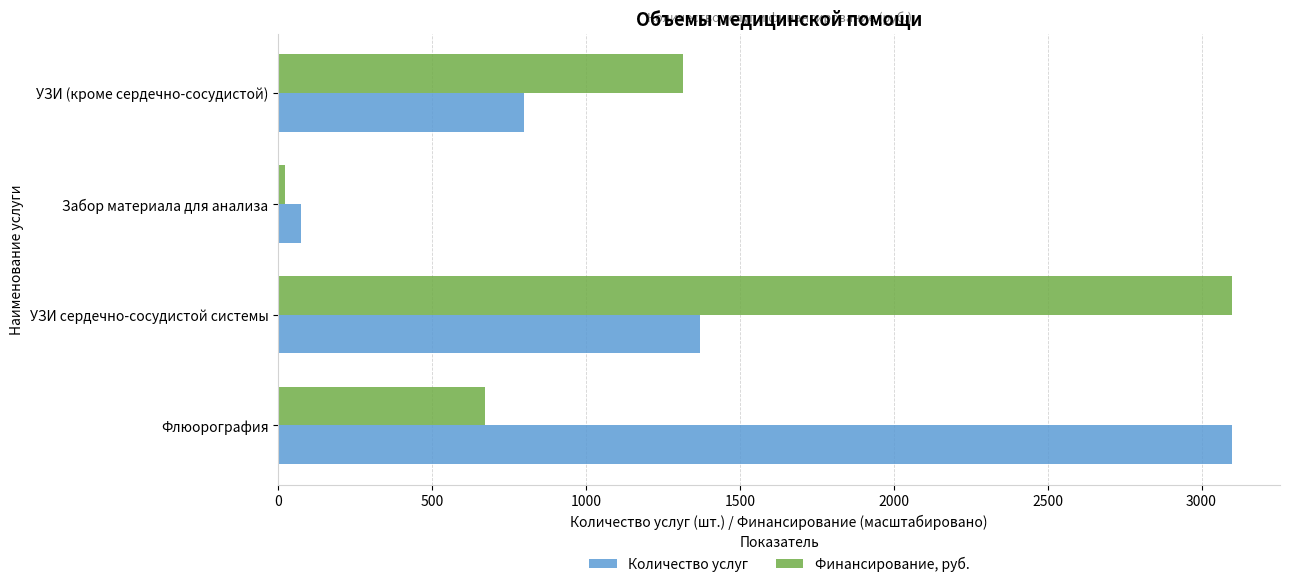

What is the average value of the Финансирование, руб. series?

1277.3